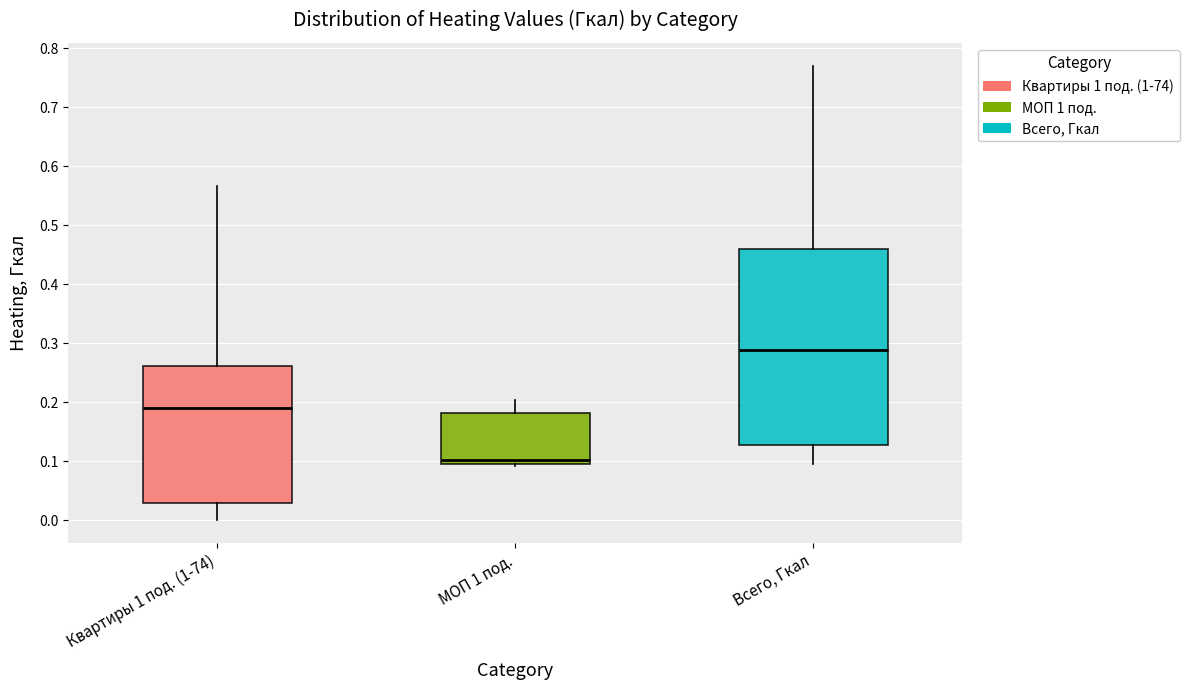

Reading left to right, transcribe this box plot: for each box, give where its median line is, the range the box spans, and where its two whiskers end, as read against the y-axis. The values are not printed on the chart, so give them approximately, as read against the axis.

Квартиры 1 под. (1-74): median 0.19, box 0.03 to 0.26, whiskers 0.00 to 0.57
МОП 1 под.: median 0.10, box 0.09 to 0.18, whiskers 0.09 (just below the box's lower edge) to 0.20
Всего, Гкал: median 0.29, box 0.13 to 0.46, whiskers 0.10 to 0.77